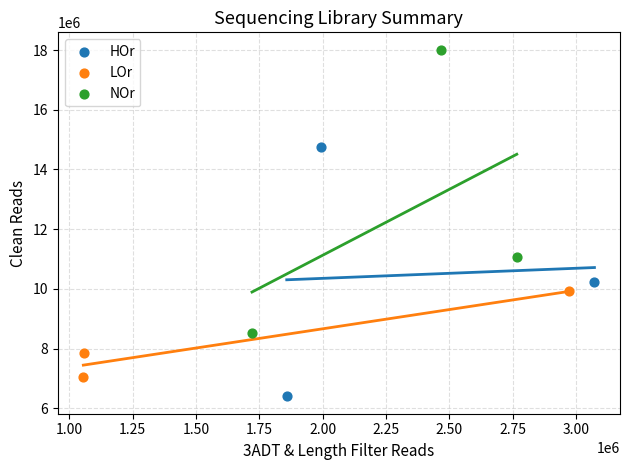

Which series has the widest spread of Y values?

NOr